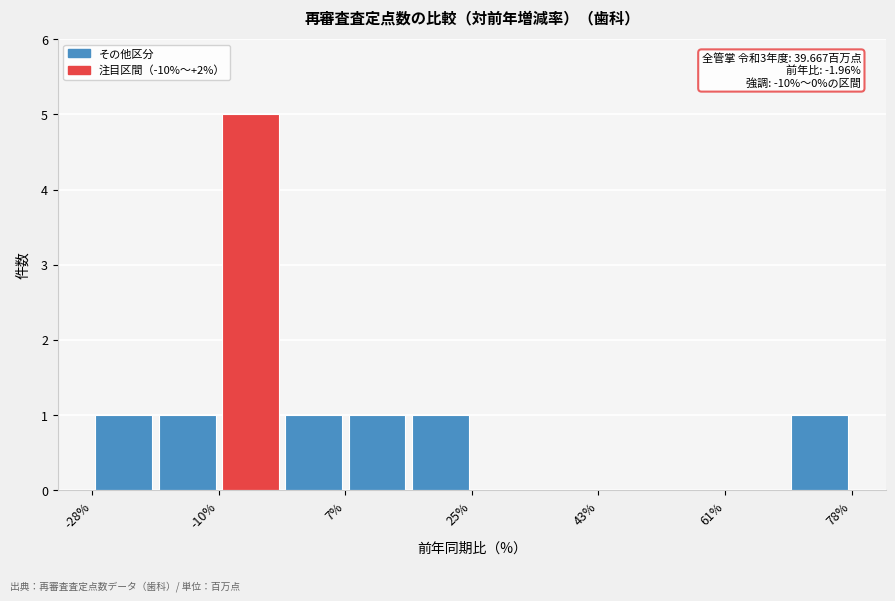

Which range on the x-axis has the tallest bar?

-10 to -2